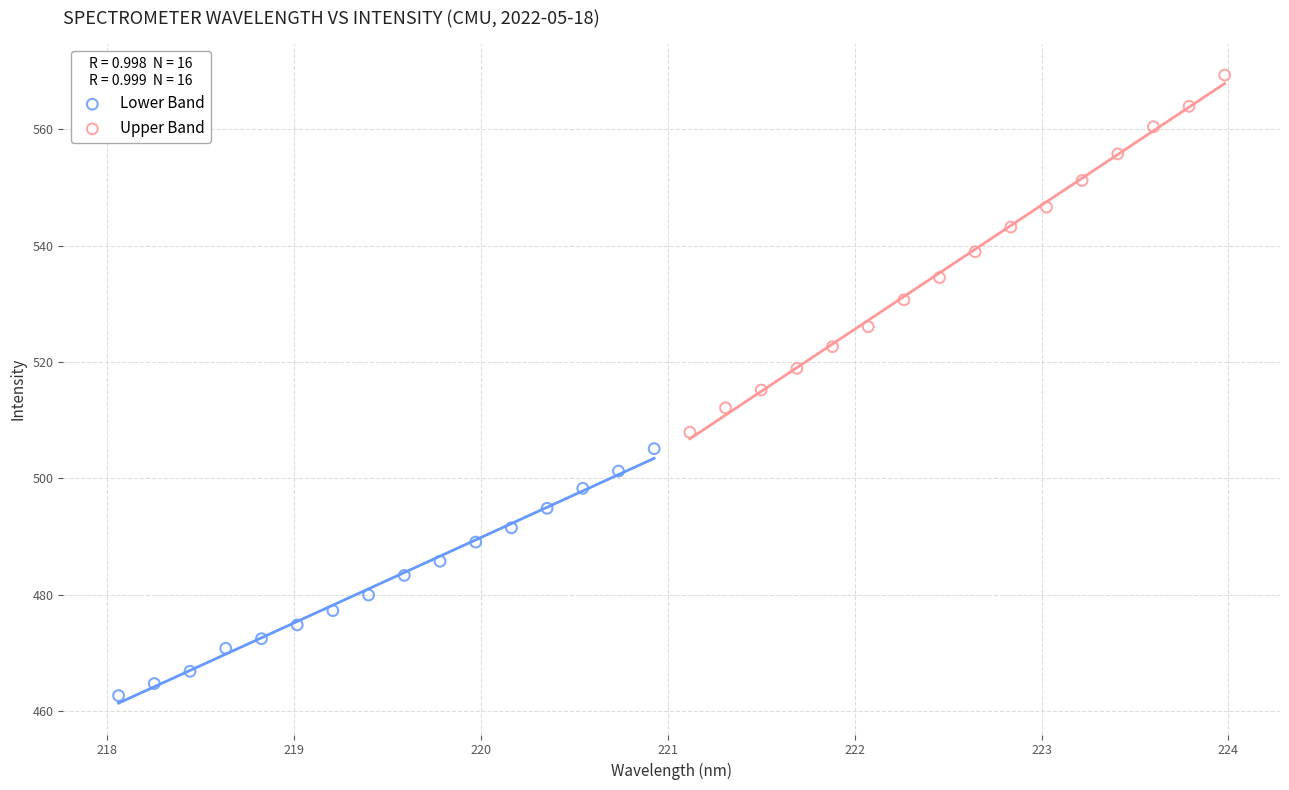

Which series contains the highest Y value?

Upper Band